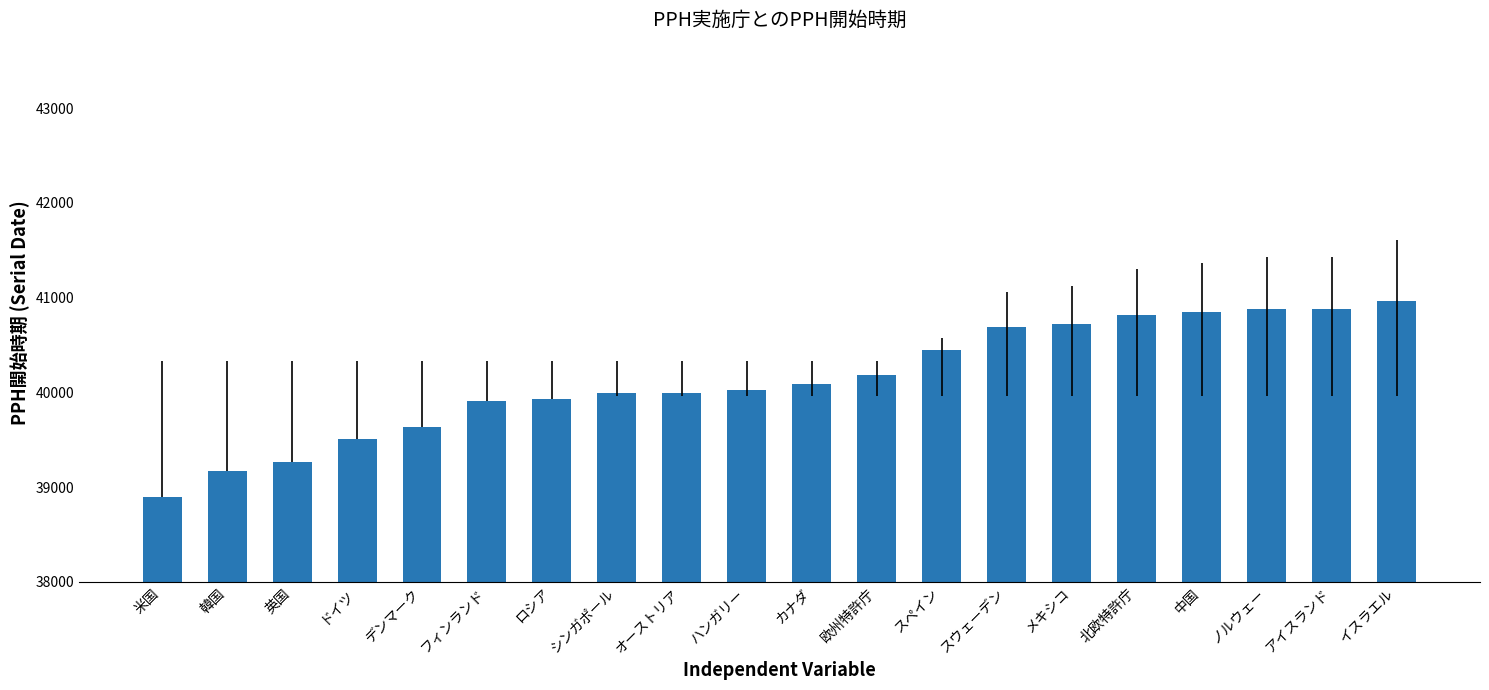

What is the greatest value displayed?

40969